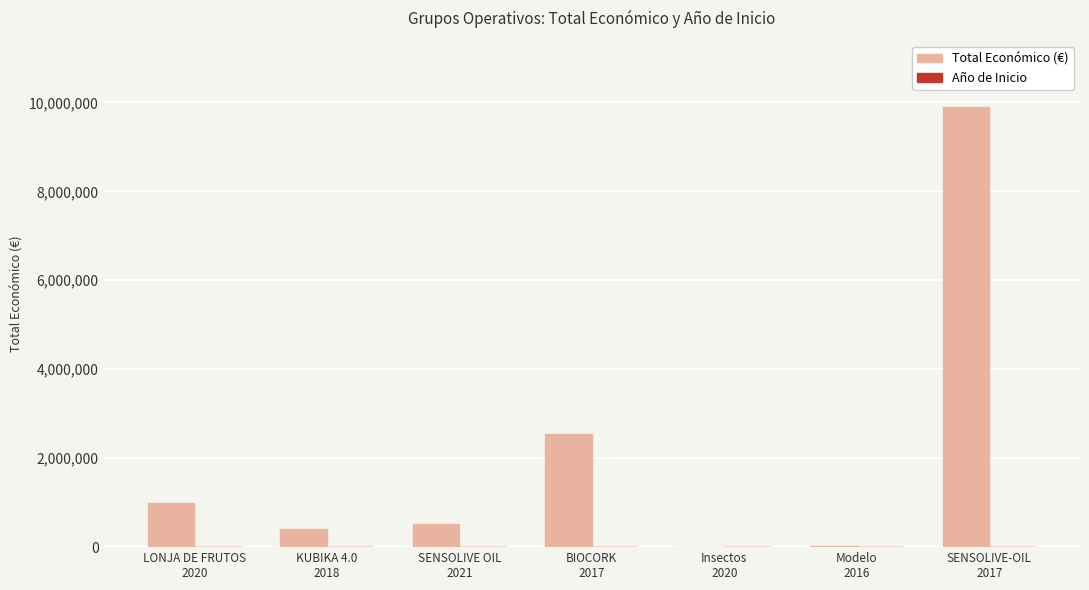

What is the spread (max minus min) of values at BIOCORK
2017?

2544266